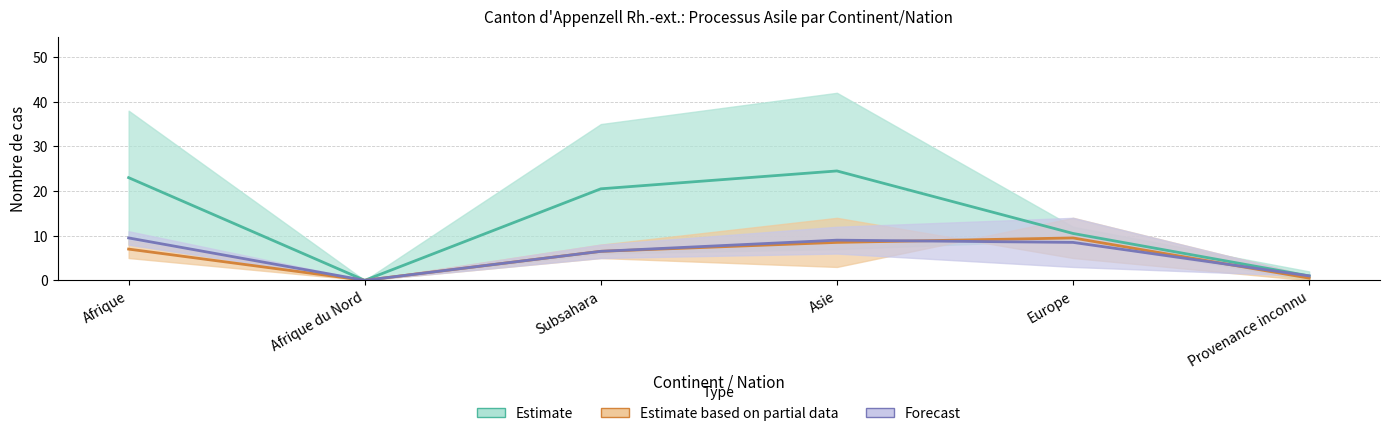

Is it true that Estimate equals 0.0 at Afrique du Nord?

True